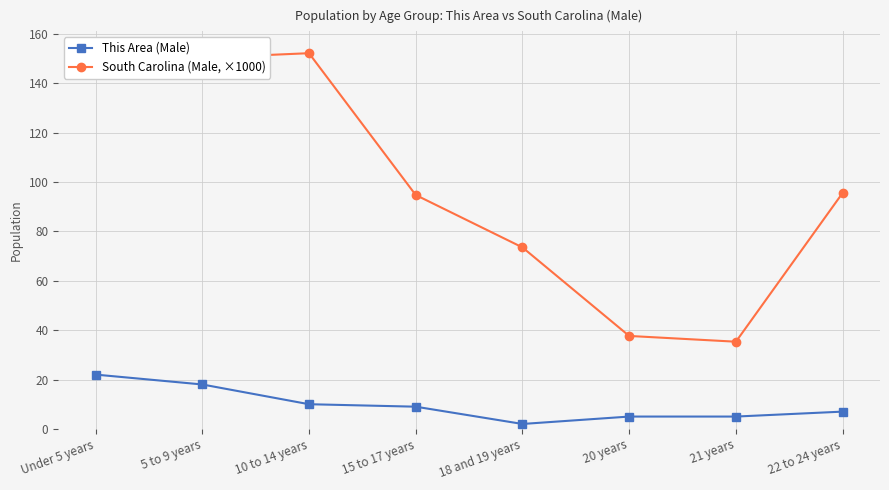

The value of This Area (Male) at 20 years is 5.0. True or false?

True